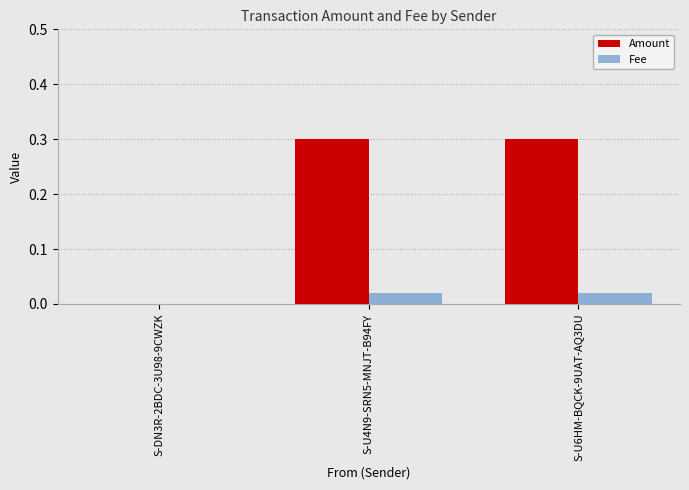

How many Fee values are between 0 and 1?

3